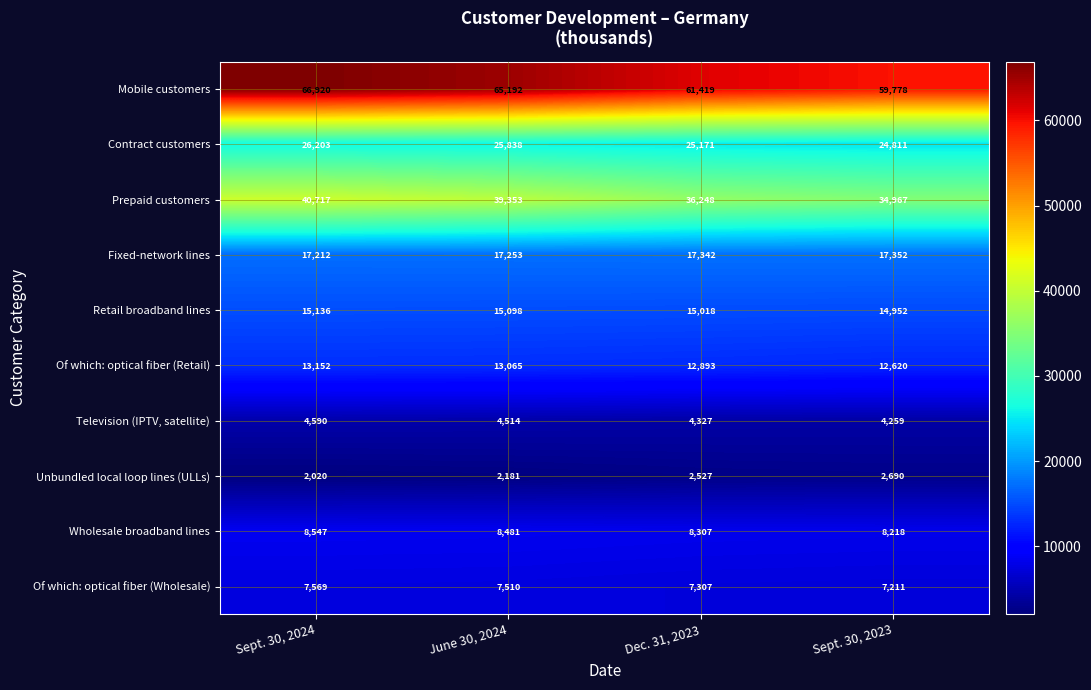

Between Sept. 30, 2024 and Sept. 30, 2023, which series saw the biggest shift?

Mobile customers